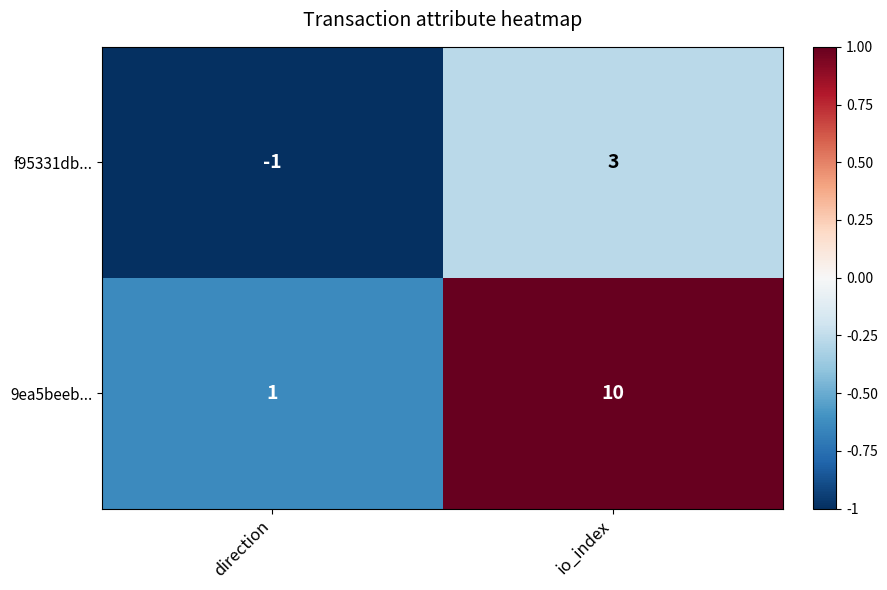

Rank the series by their average value, from highest to lowest.

9ea5beeb..., f95331db...